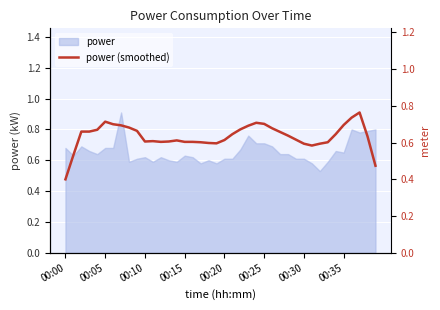

Which category has the highest value across all series?

37